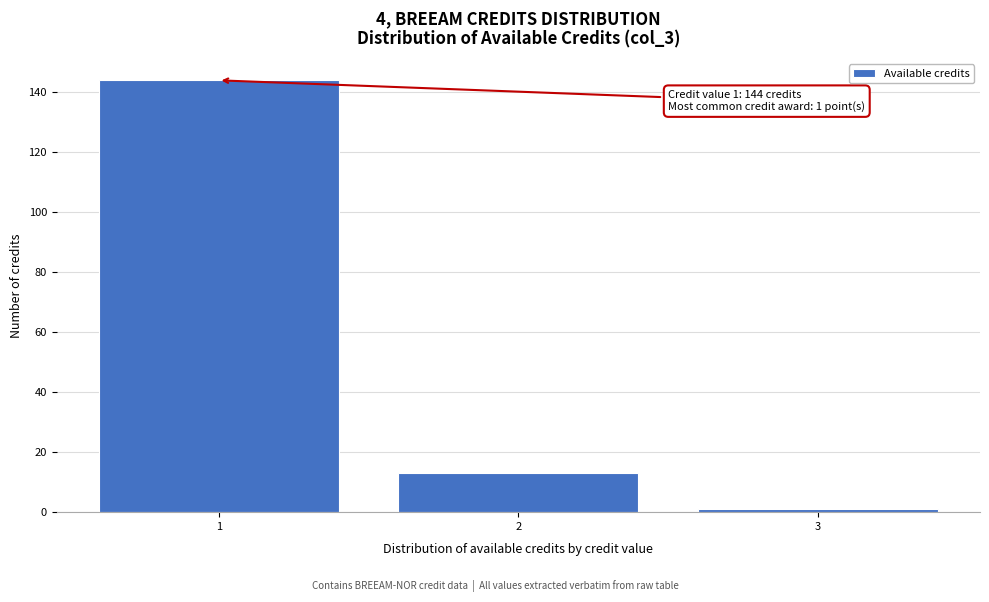

Reading left to right, transcribe all the data shown in this chart.

144	13	1